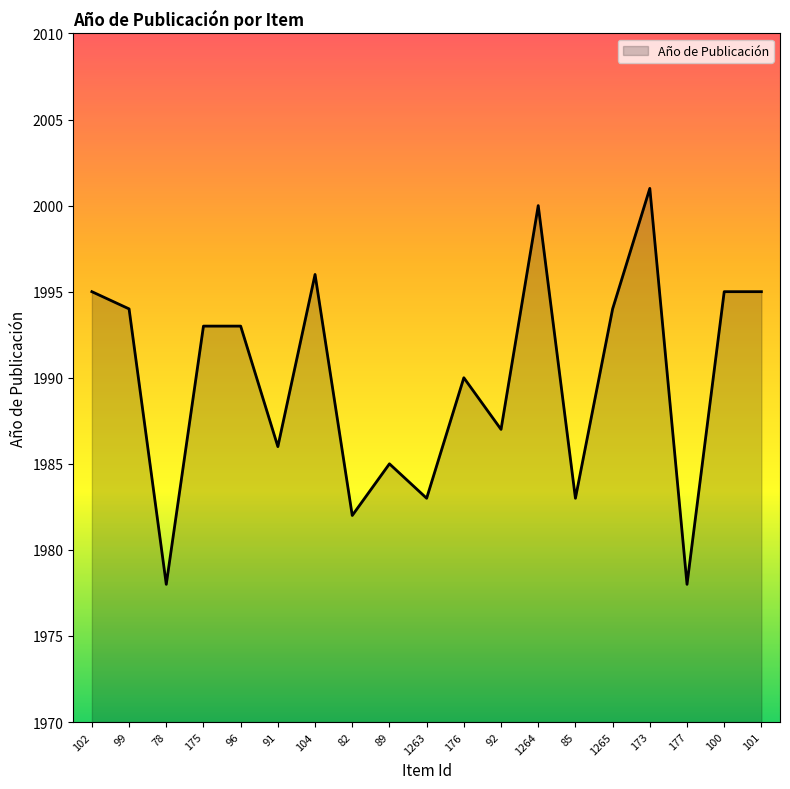

What is the maximum value shown in the chart?

2001